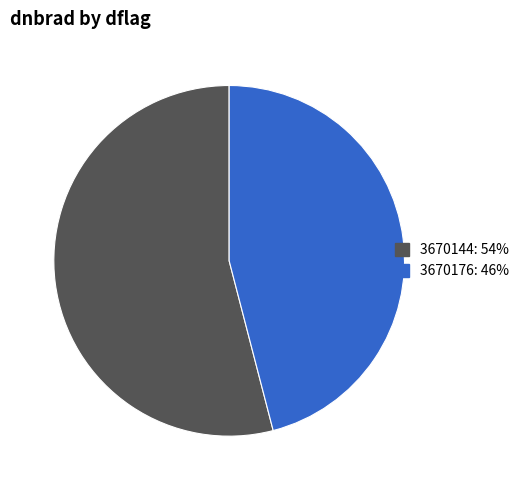

Rank the categories by value from lowest to highest.

3670176: 46%, 3670144: 54%